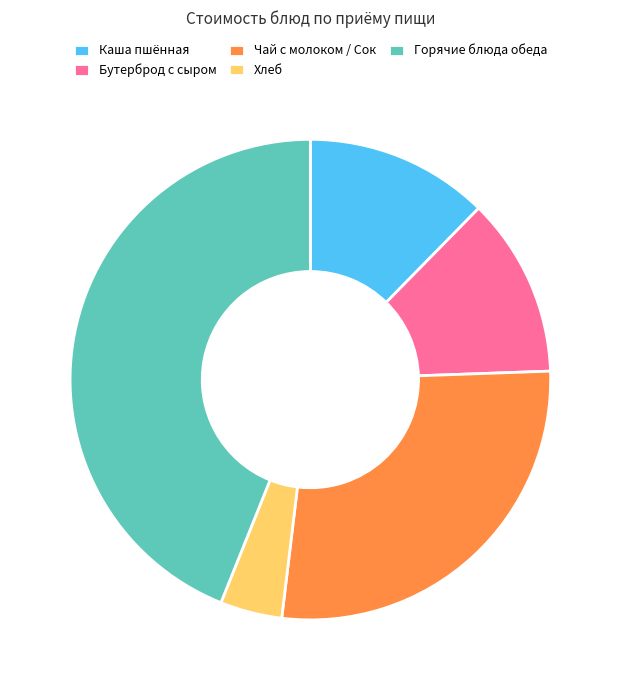

Is it true that Горячие блюда обеда is 52% of the pie?

False